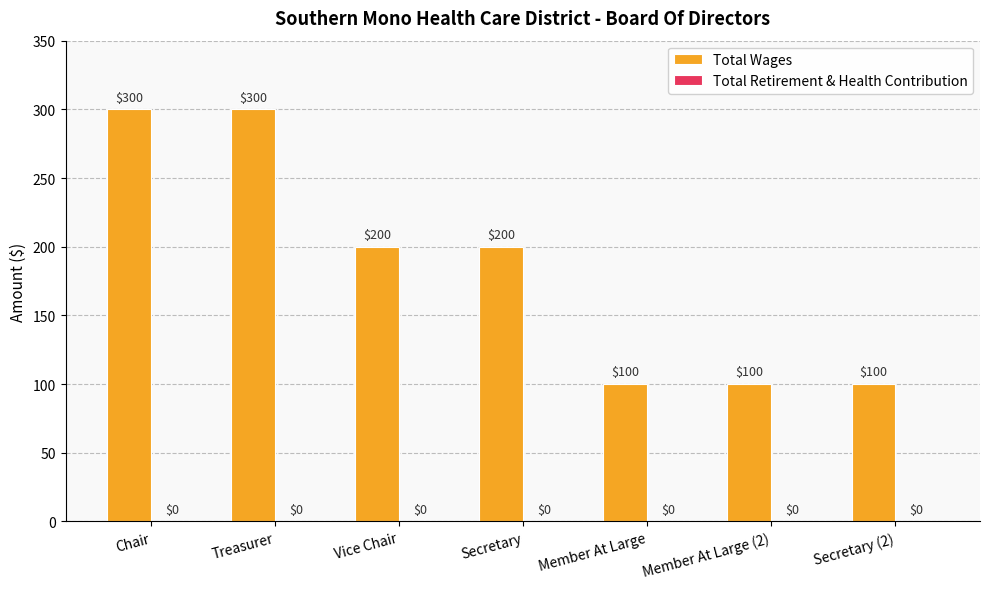

Reading left to right, transcribe all the data shown in this chart.

Chair=300	Treasurer=300	Vice Chair=200	Secretary=200	Member At Large=100	Member At Large (2)=100	Secretary (2)=100